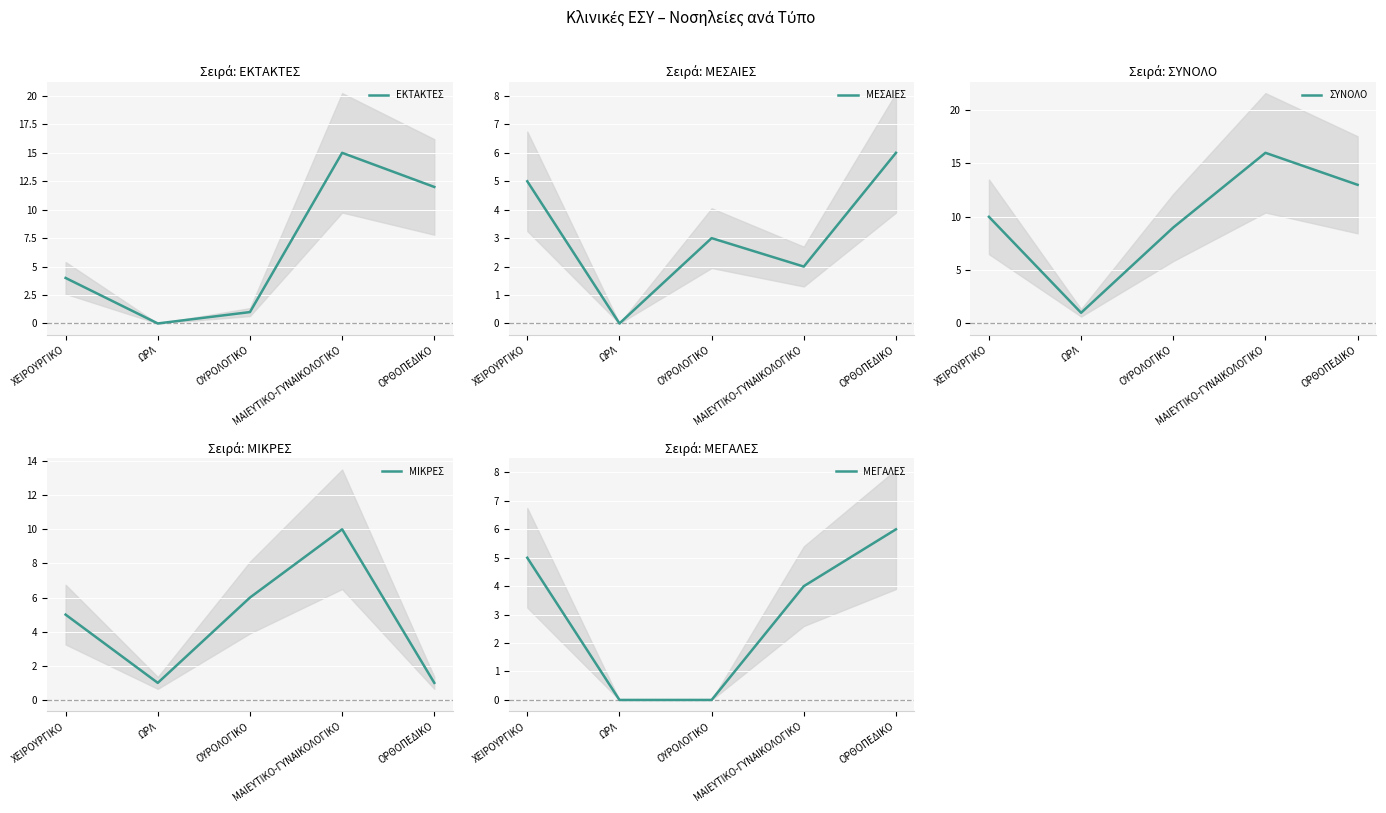

What are all the series names shown in the legend?

ΕΚΤΑΚΤΕΣ, ΜΕΣΑΙΕΣ, ΣΥΝΟΛΟ, ΜΙΚΡΕΣ, ΜΕΓΑΛΕΣ, ΠΡΟΓΡΑΜΜΑΤΙΣΜΕΝΕΣ